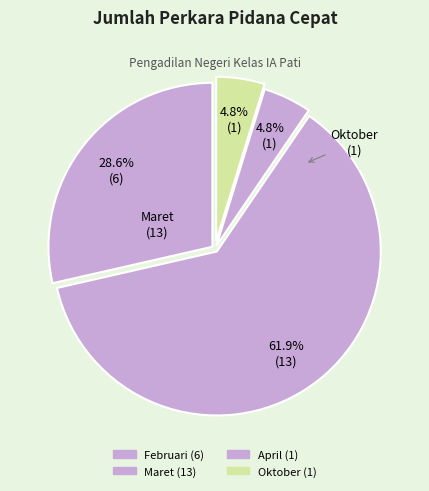

How many segments does this pie chart have?

4